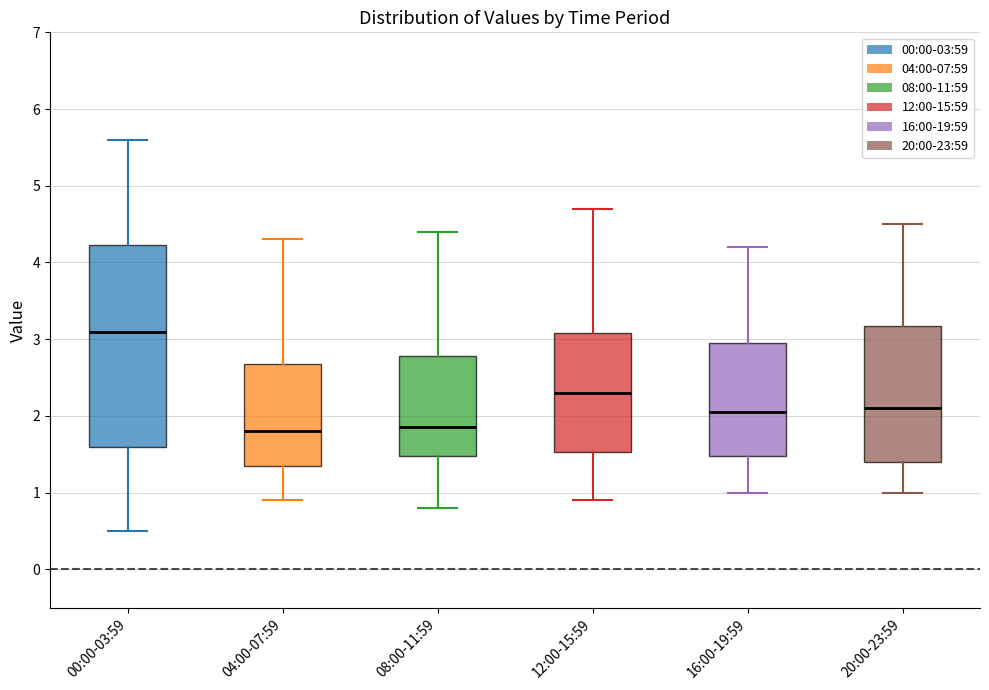

Where does the lower whisker of the box for 00:00-03:59 end on the y-axis? The values are not printed on the chart, so give them approximately, as read against the axis.

0.5